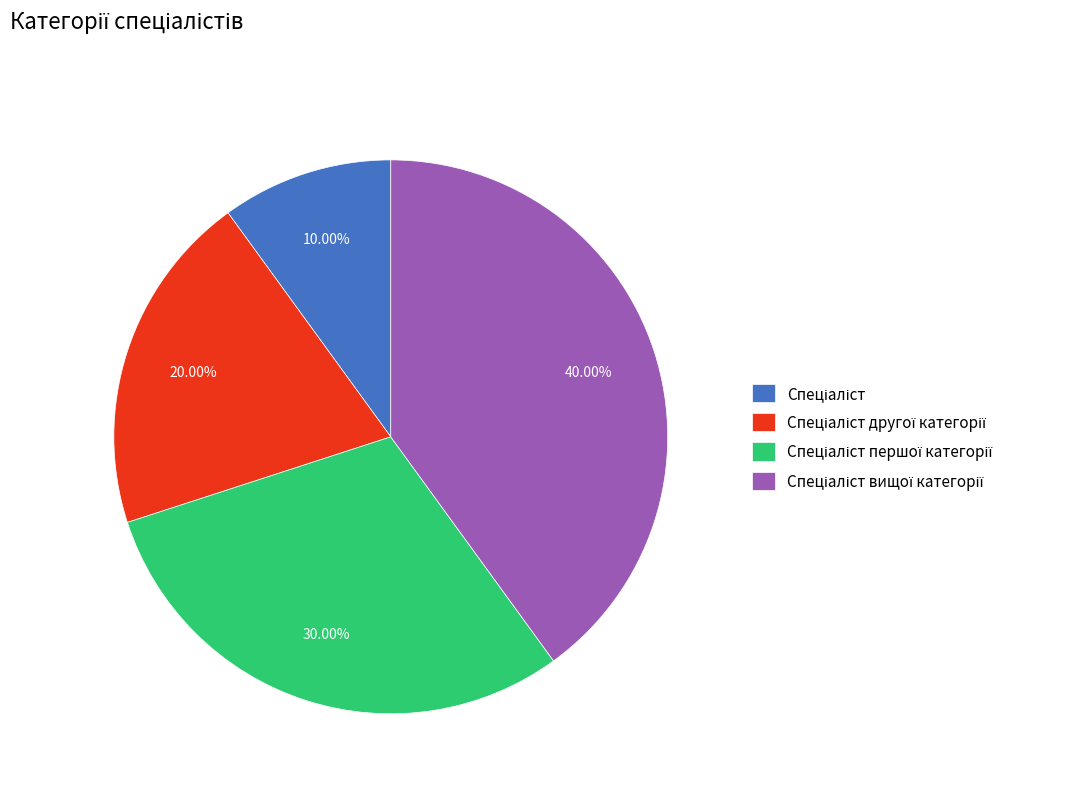

To the nearest percent, what is the average slice percentage?

25%